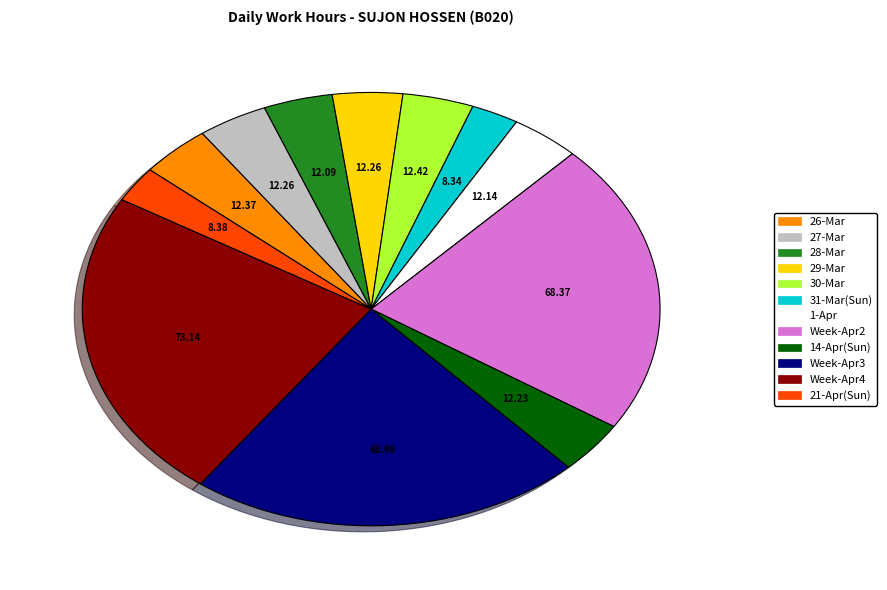

Which slice is the largest?

Week-Apr4